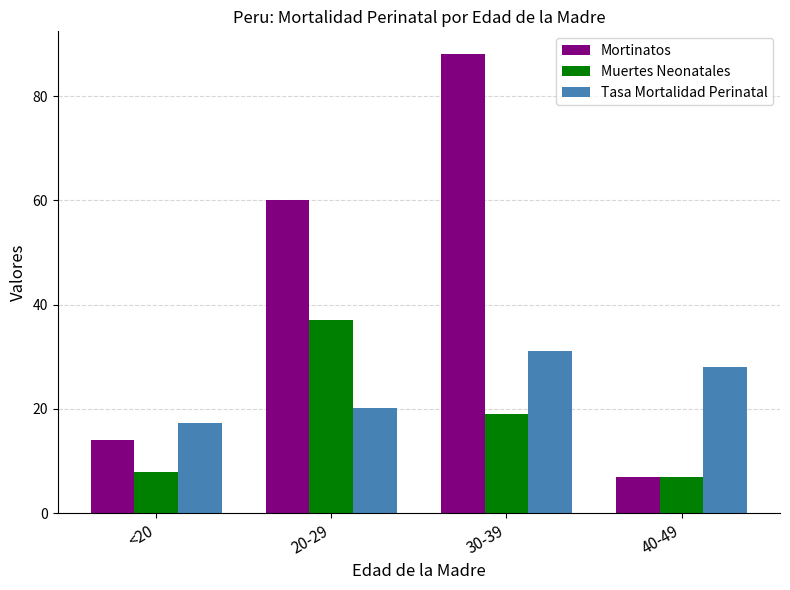

At which category is the sum across all series the highest?

30-39